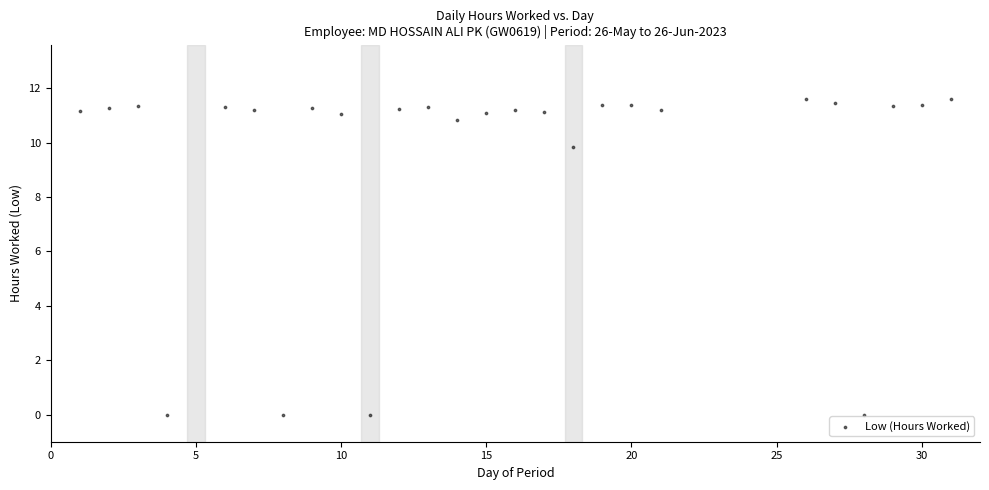

What is the range of Y values (max minus min)?

11.6